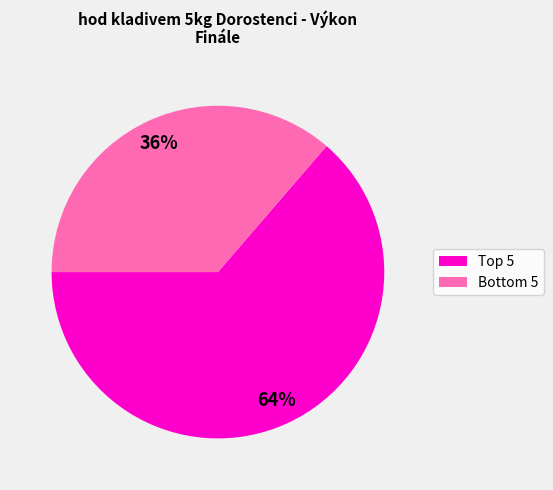

To the nearest percent, what is the average slice percentage?

50%